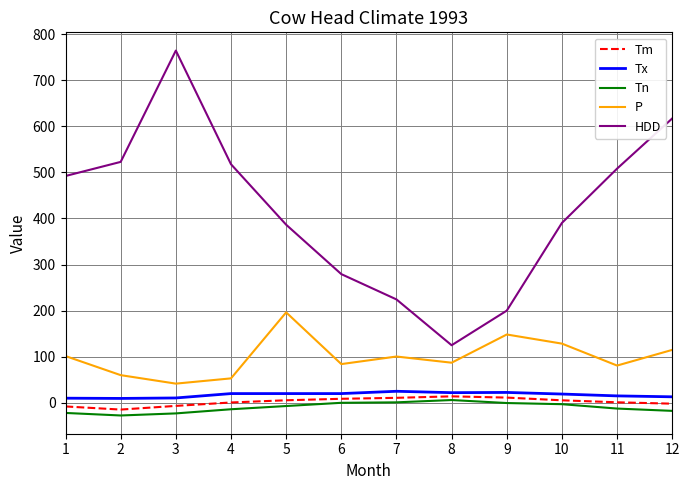

In P, how many points are lower than both neighbors (excluding endpoints)?

4